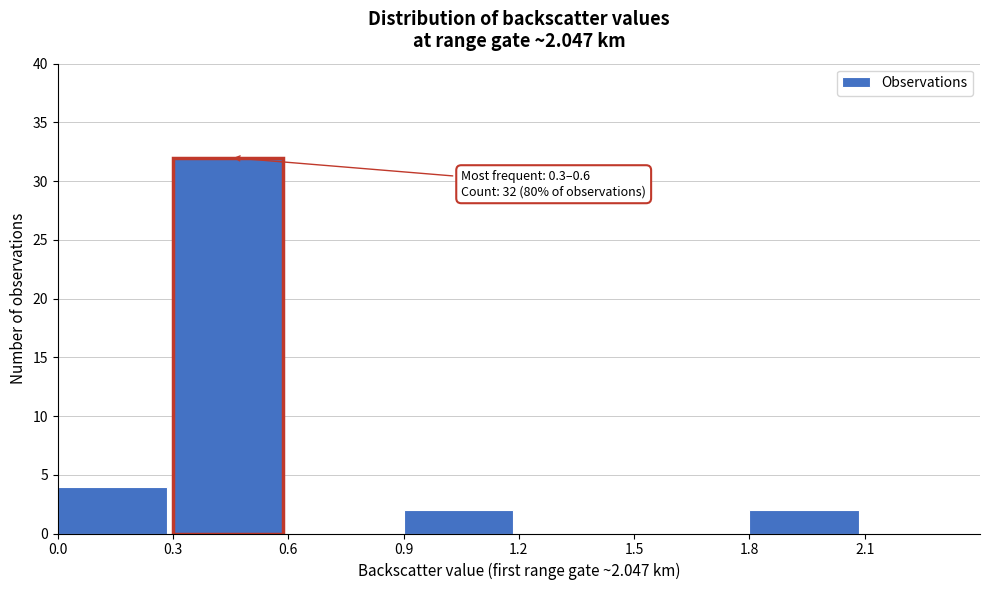

Over which range of the x-axis is the bar tallest?

0.3 to 0.6